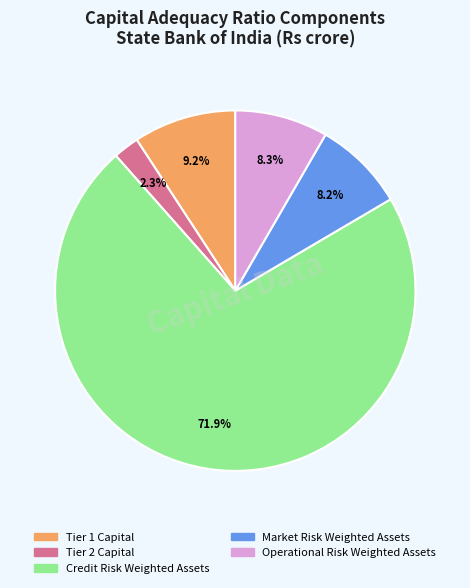

What is the majority slice?

Credit Risk Weighted Assets